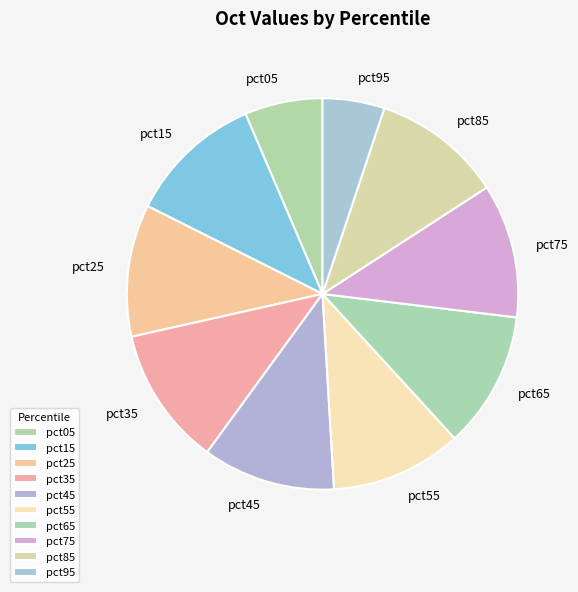

Which category has the smallest portion of the pie?

pct95